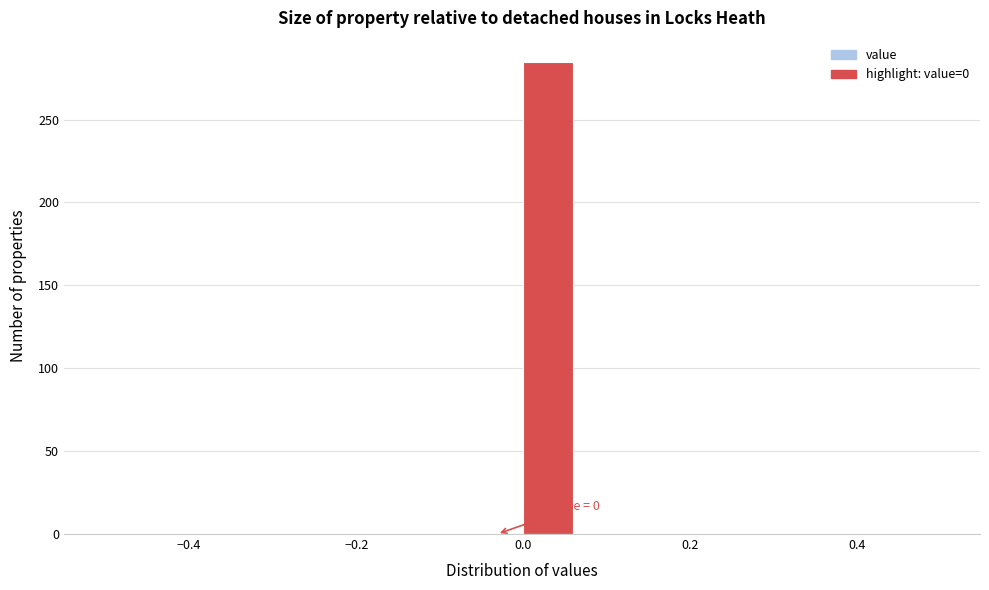

Read against the x-axis, roughly where is the centre of the tallest bar?

0.02